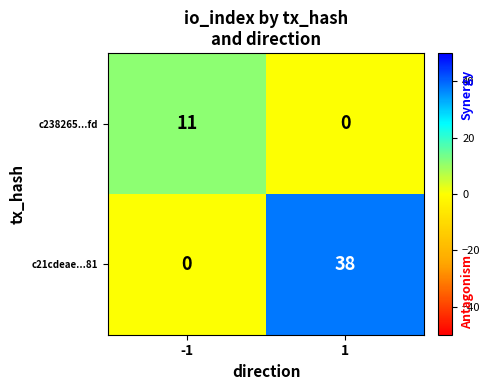

What is the difference between the highest and lowest values at -1?

11